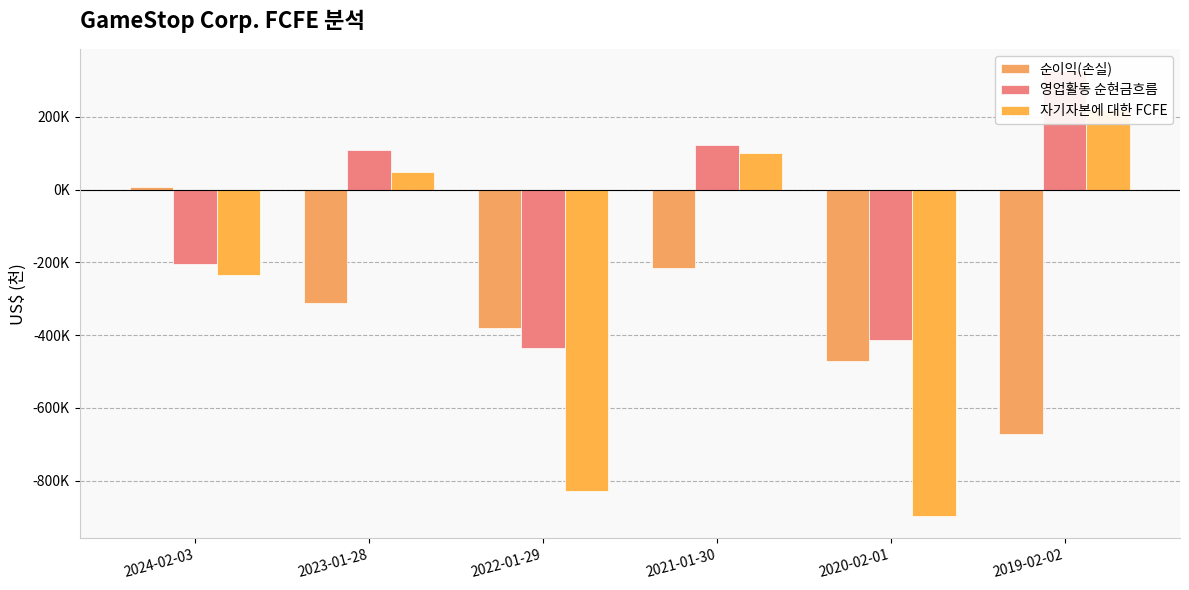

Which series has the largest range (max minus min)?

자기자본에 대한 FCFE